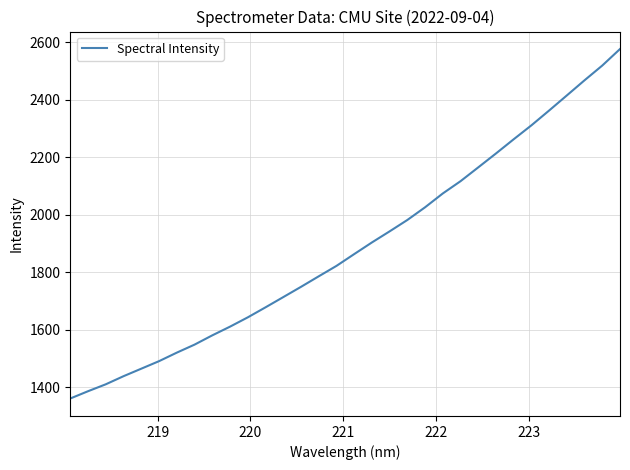

What is the smallest value displayed?

1360.3